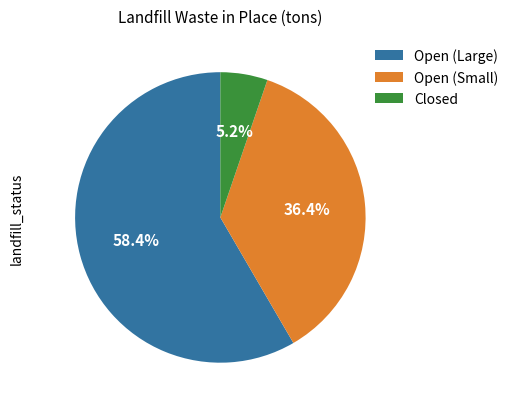

Does any single category account for the majority?

Yes